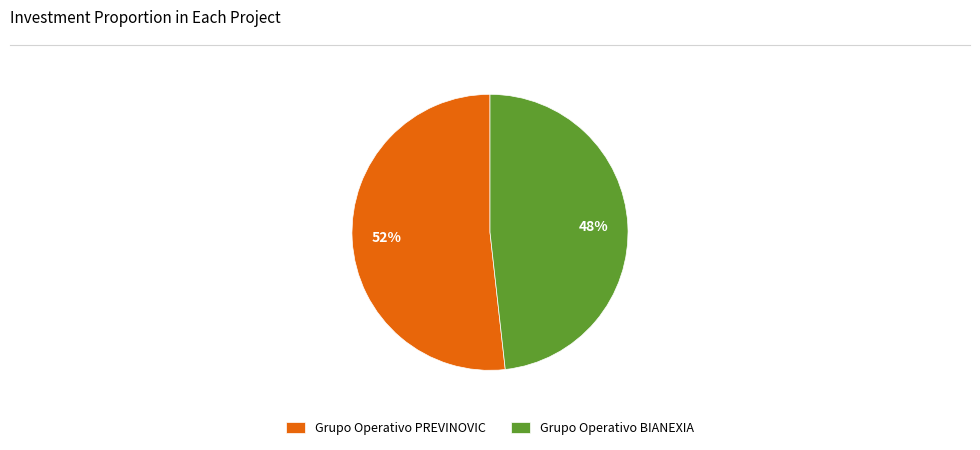

What is the largest slice in the pie chart?

Grupo Operativo PREVINOVIC